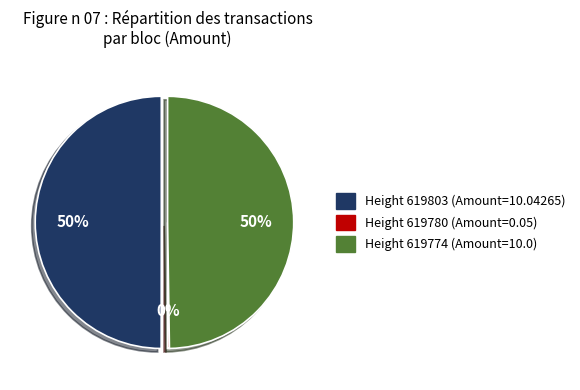

Which has a higher value, Height 619803 or Height 619774?

Height 619803